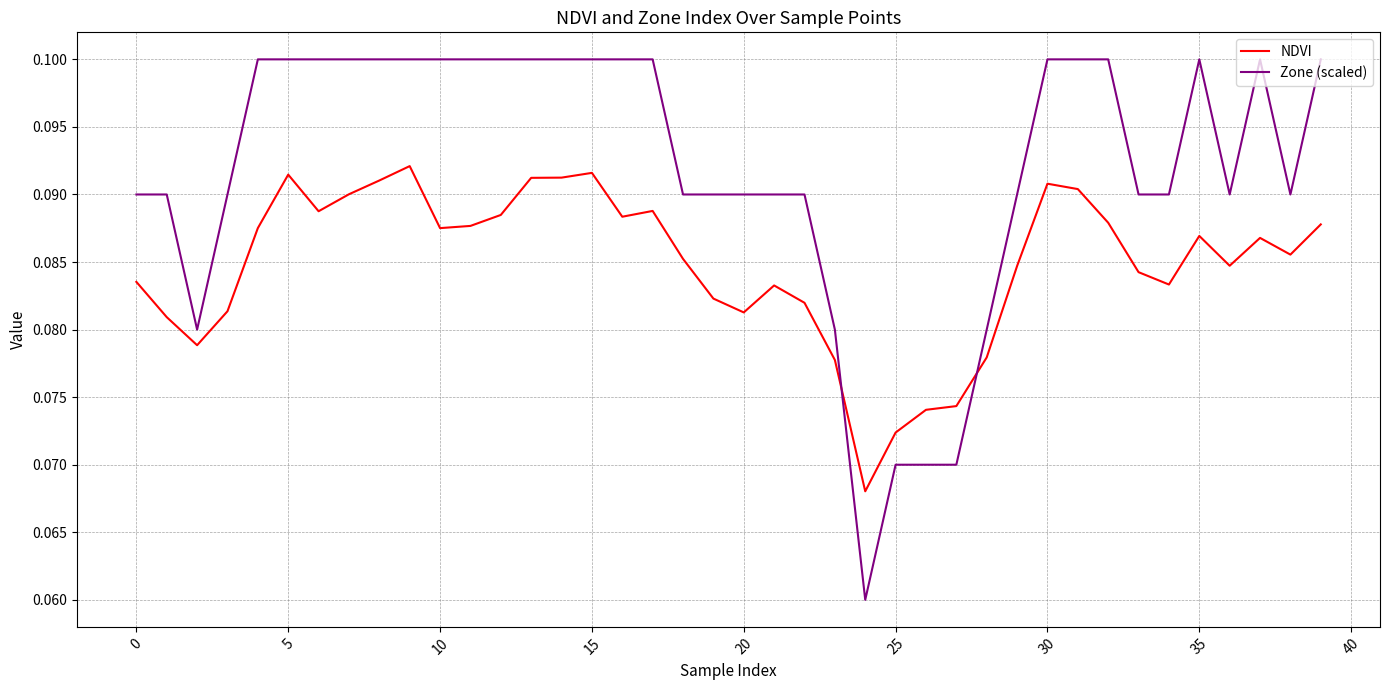

Which series has the widest spread of values?

Zone (scaled)